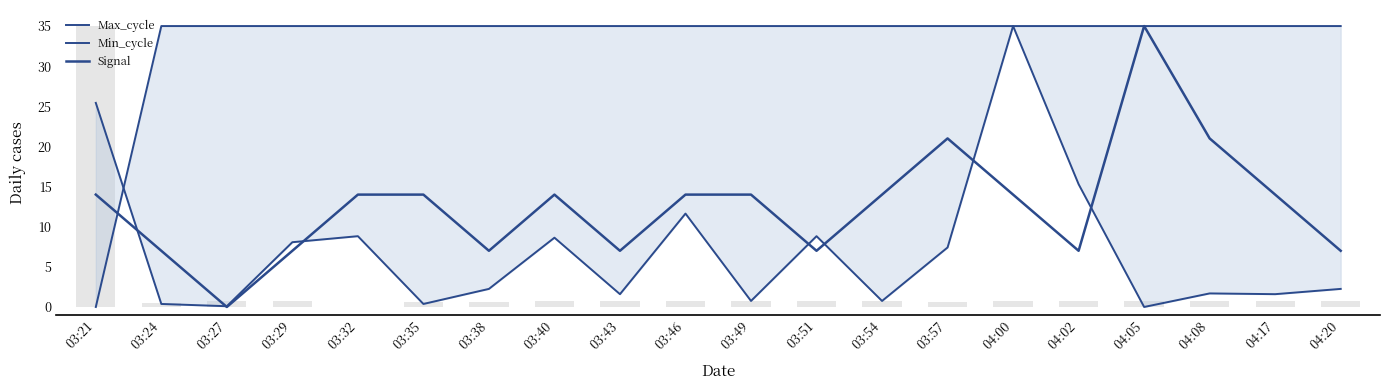

Are the bars horizontal?

No